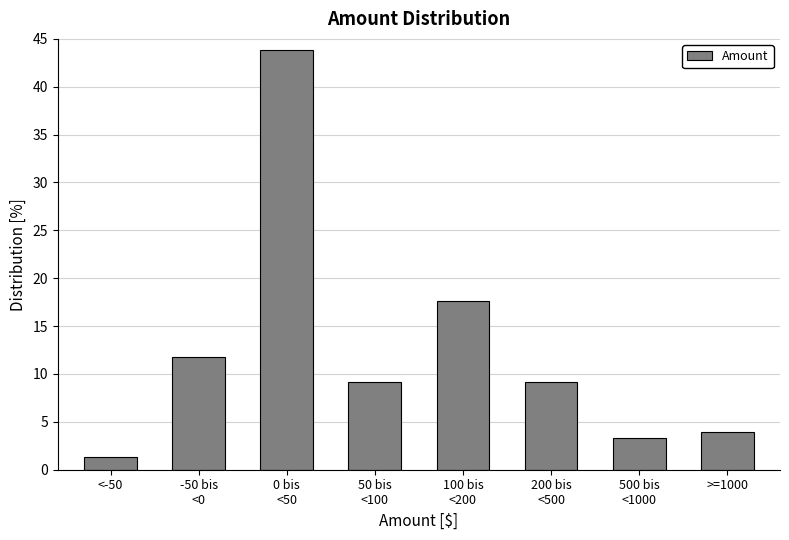

Reading left to right, extract all data points from this chart.

1.3	11.8	43.8	9.2	17.6	9.2	3.3	3.9